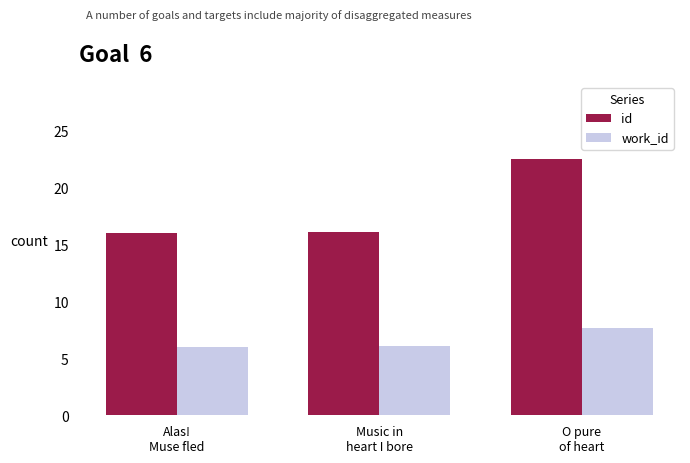

What are all the series names shown in the legend?

id, work_id